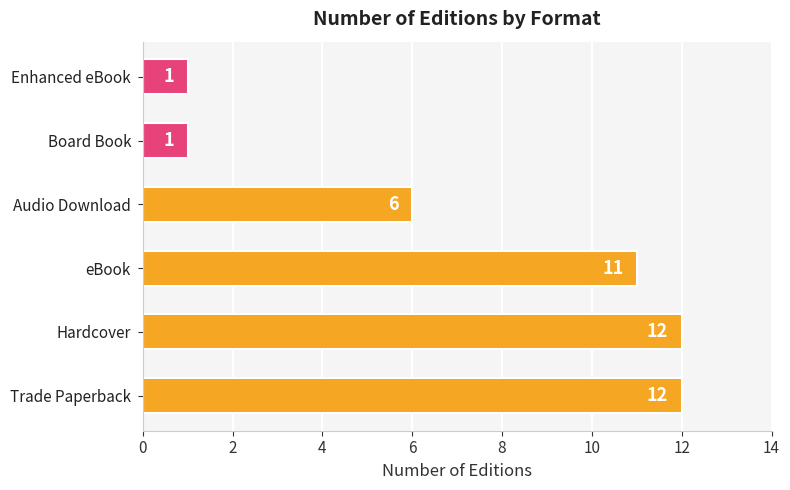

What is the difference between the maximum and minimum values?

11